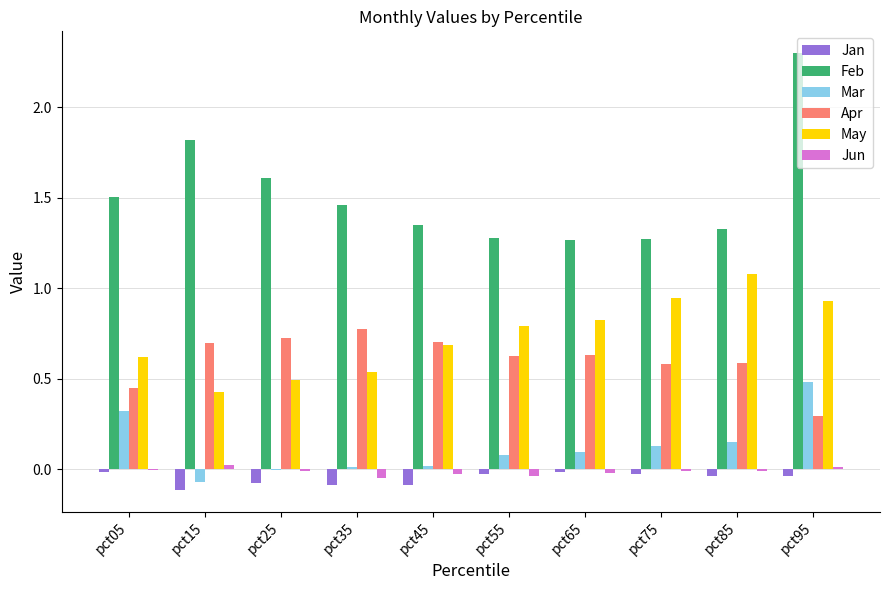

True or false: Feb has a value of 2.3 at pct65.

False